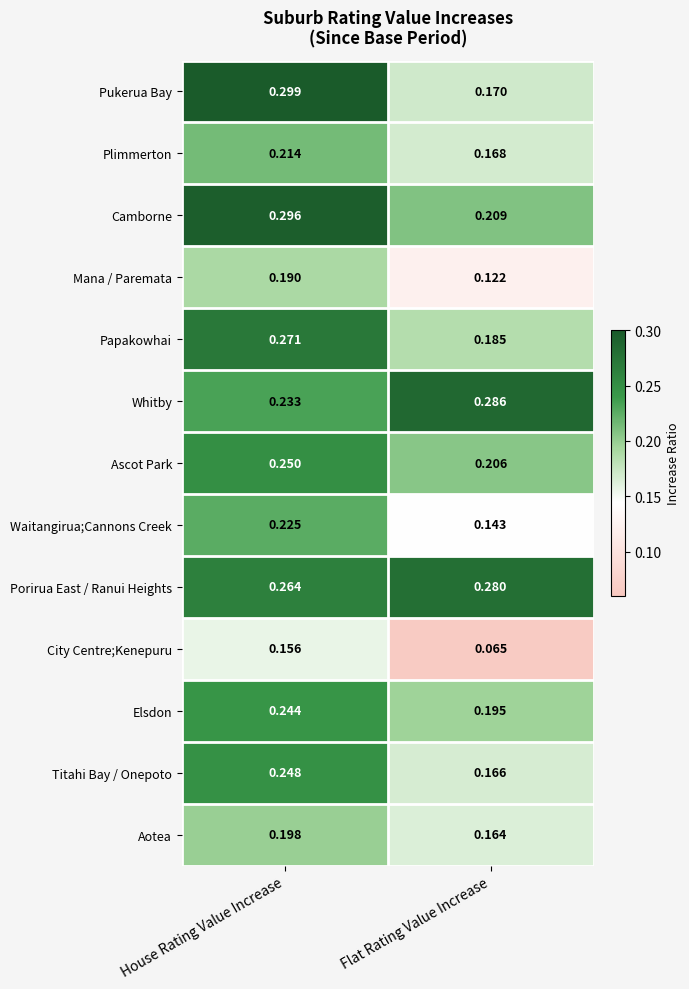

Which series has the widest spread of values?

Pukerua Bay